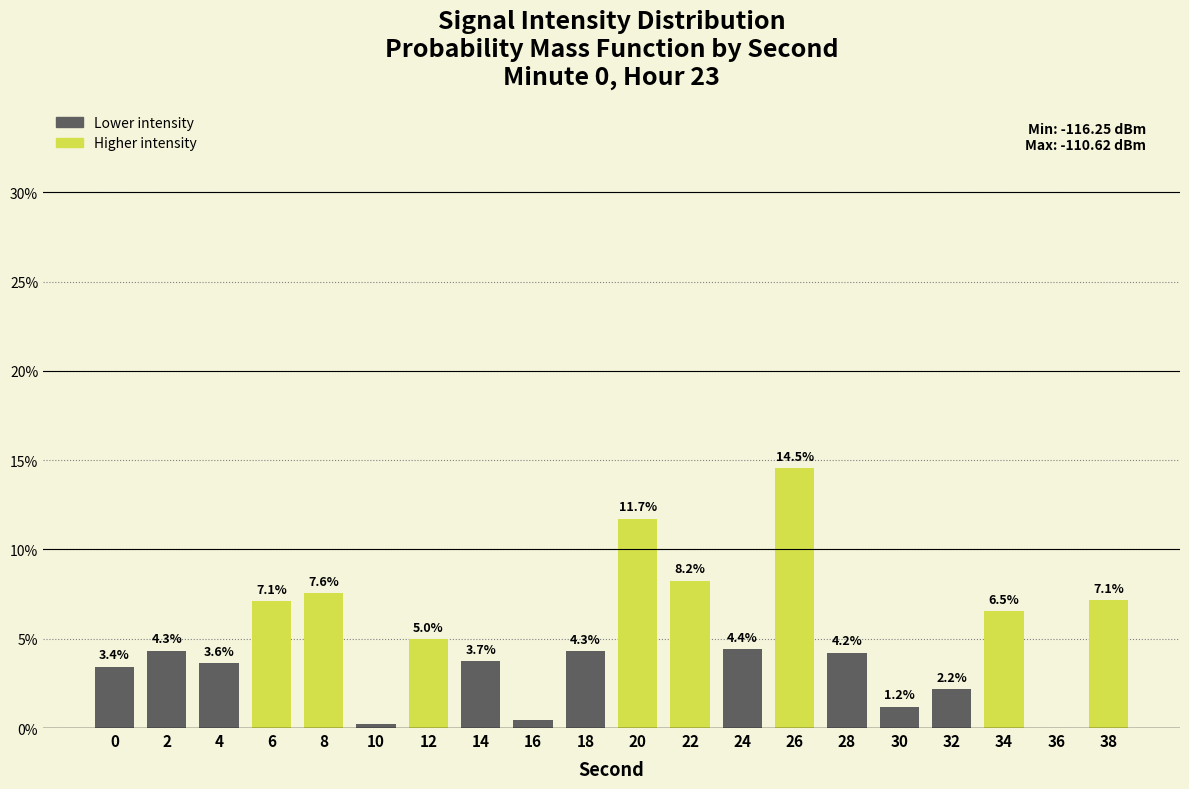

Count the number of data series in this chart.

1